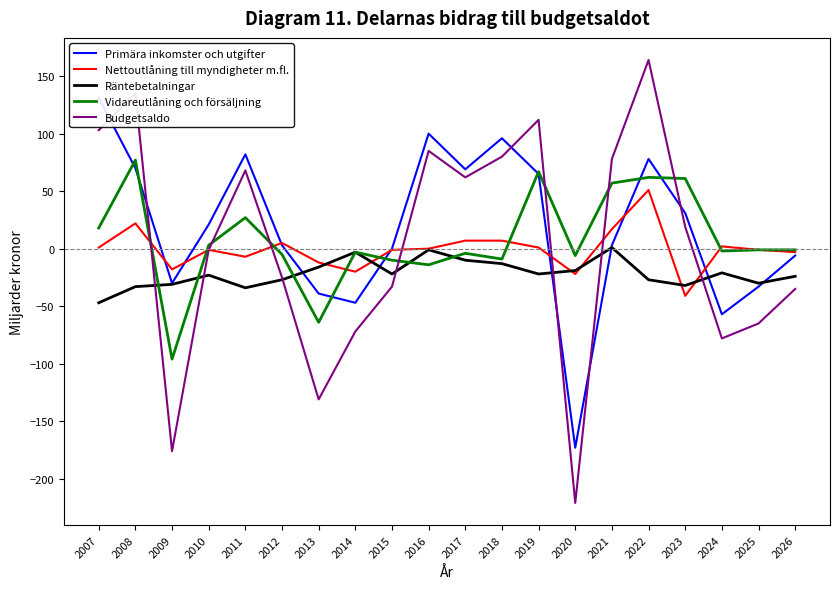

What is the value of the Vidareutlåning och försäljning point at the 2nd from the left?

77